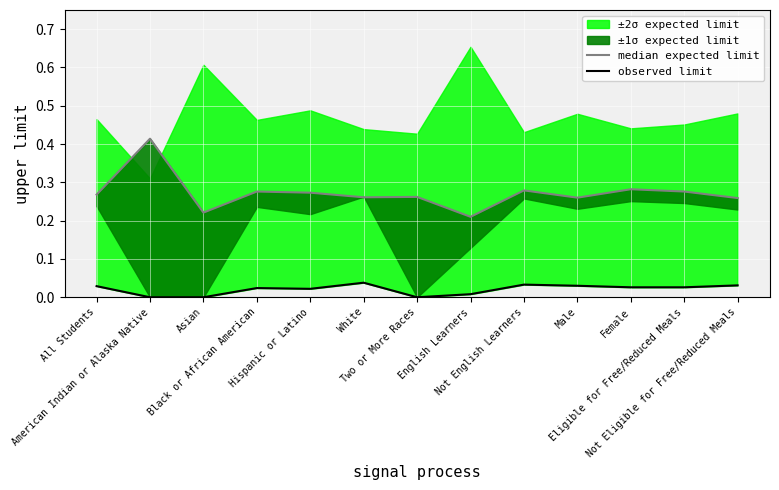

Where is the first local minimum for median expected limit?

Asian